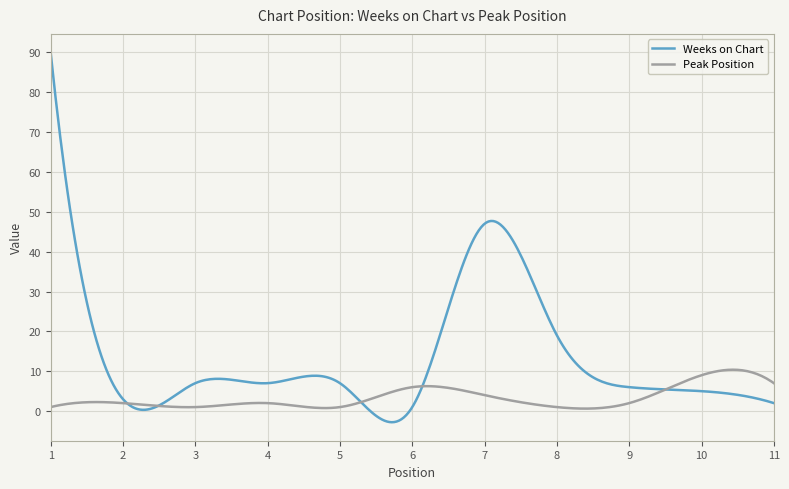

Rank the series by their average value, from lowest to highest.

Peak Position, Weeks on Chart